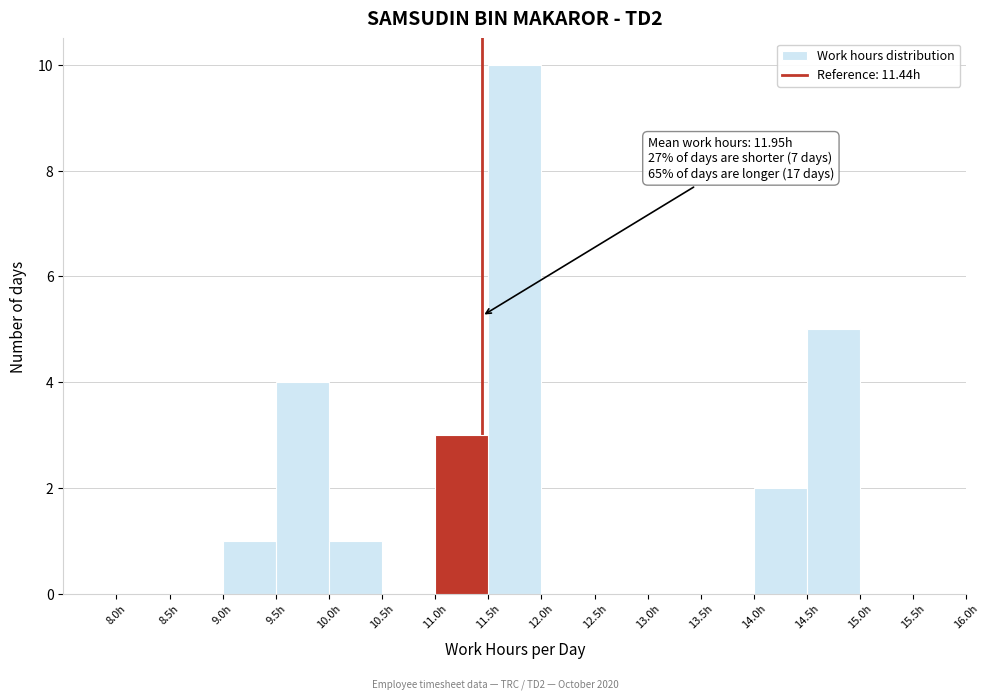

Over which range of the x-axis is the bar tallest?

11.5 to 12.0